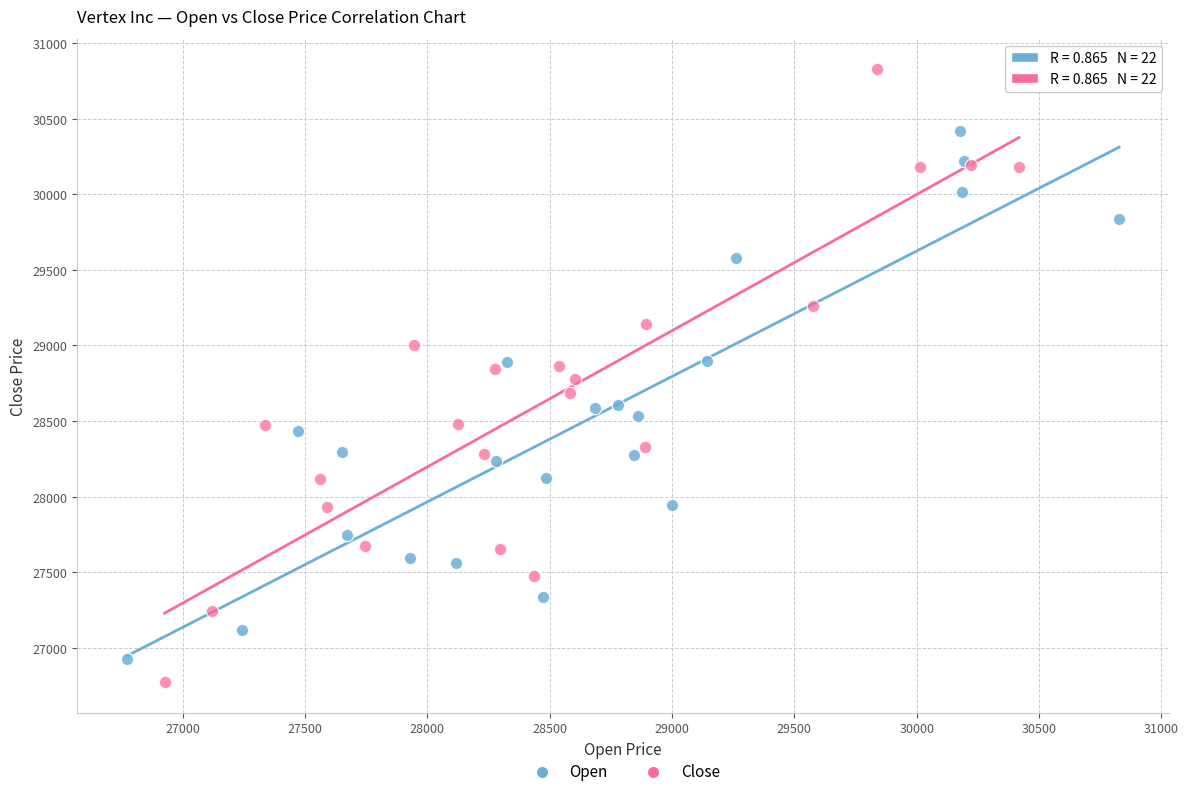

Which series has the widest spread of Y values?

Close